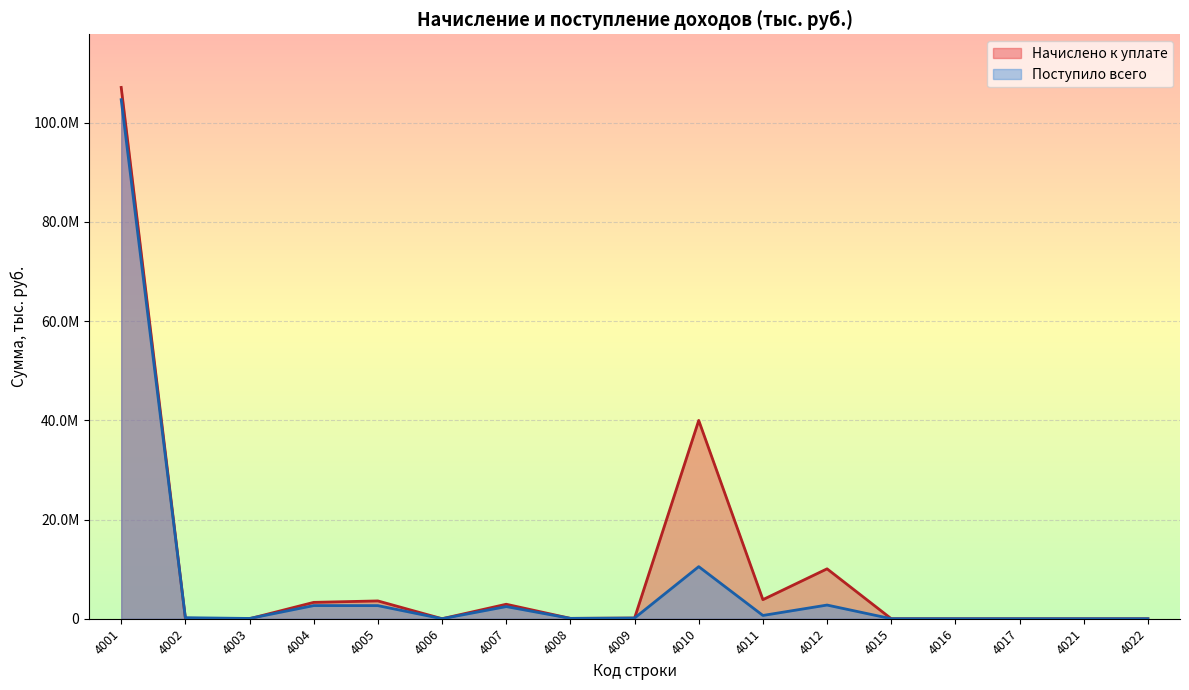

Where is Поступило всего nearest to the value 52313616?

4010